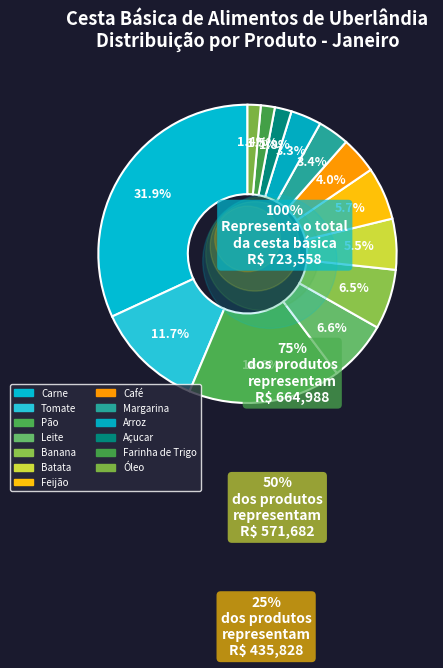

True or false: Leite accounts for 7% of the total.

True